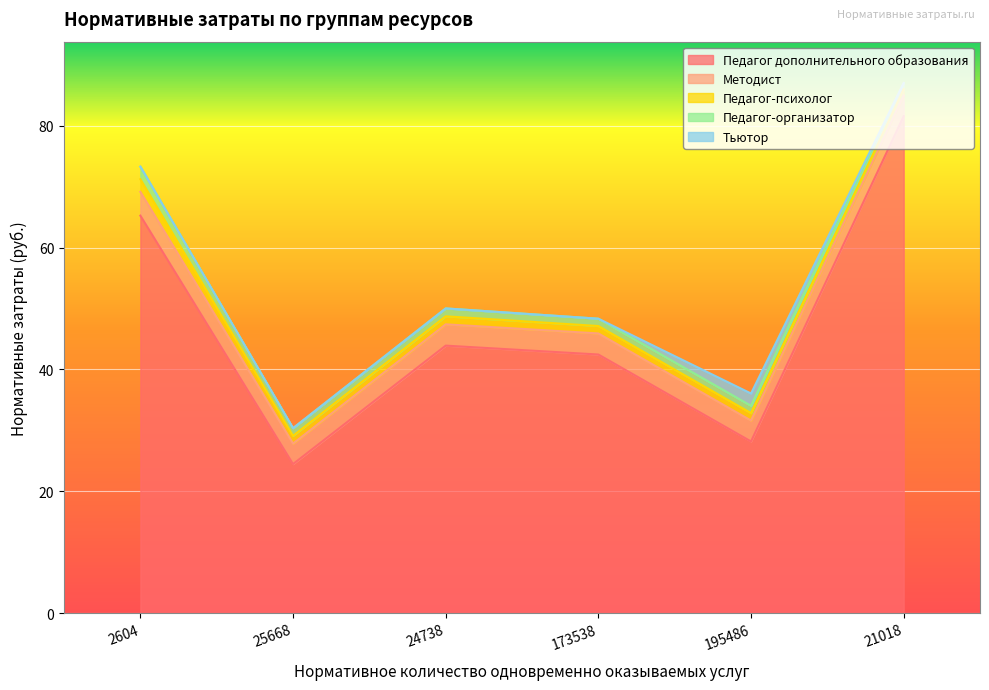

Which series has the largest range (max minus min)?

Педагог дополнительного образования